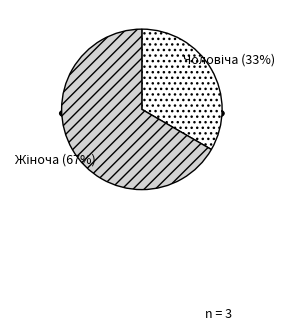

Is it true that Жіноча is 54% of the pie?

False